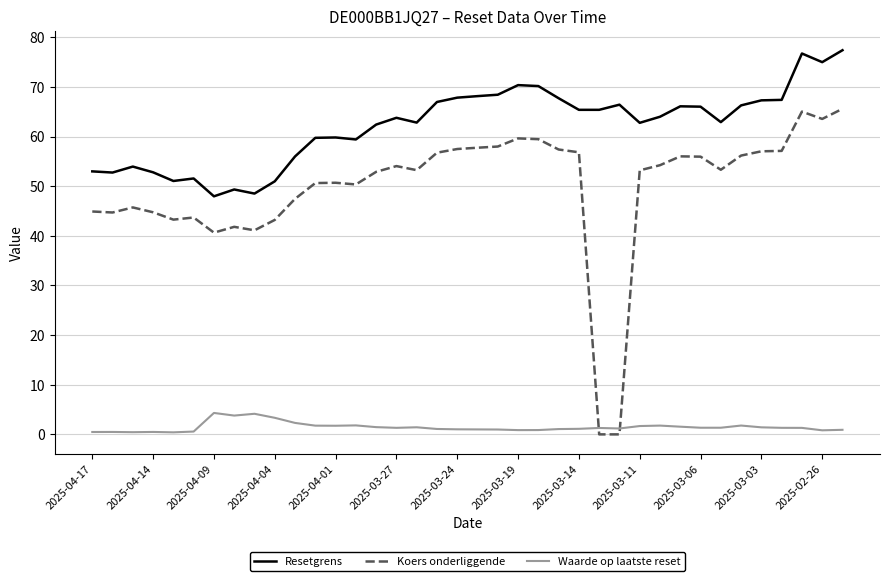

Rank the series by their average value, from lowest to highest.

Waarde op laatste reset, Koers onderliggende, Resetgrens